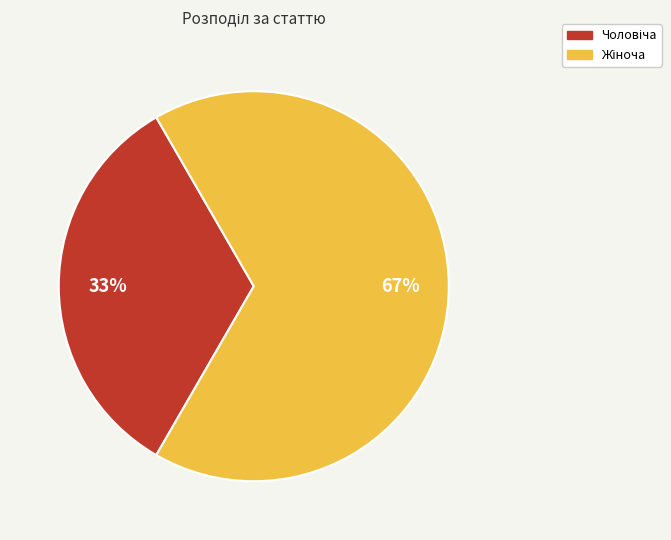

Does any single category account for the majority?

Yes